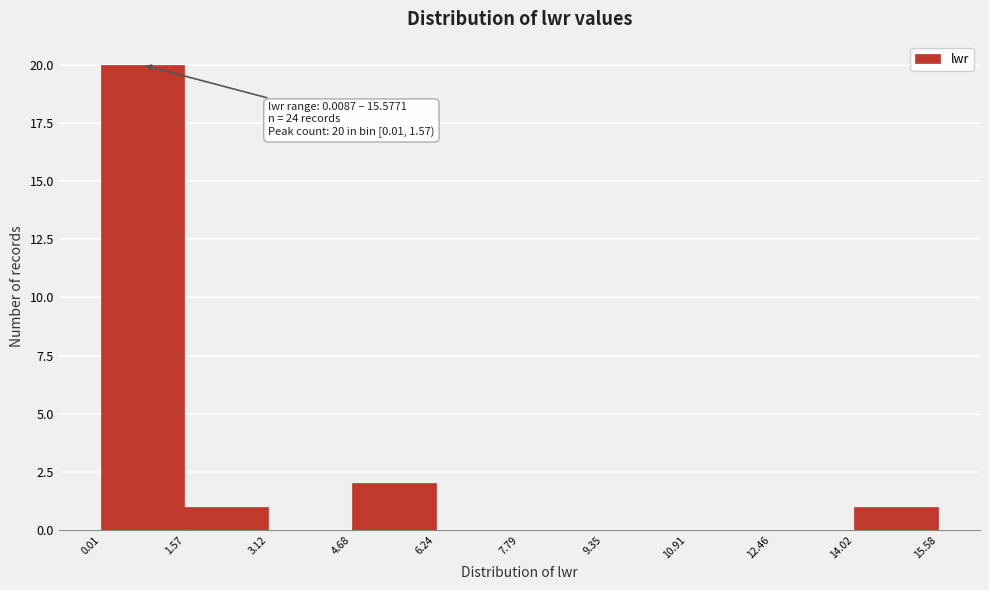

Over which range of the x-axis is the bar tallest?

0.01 to 1.57